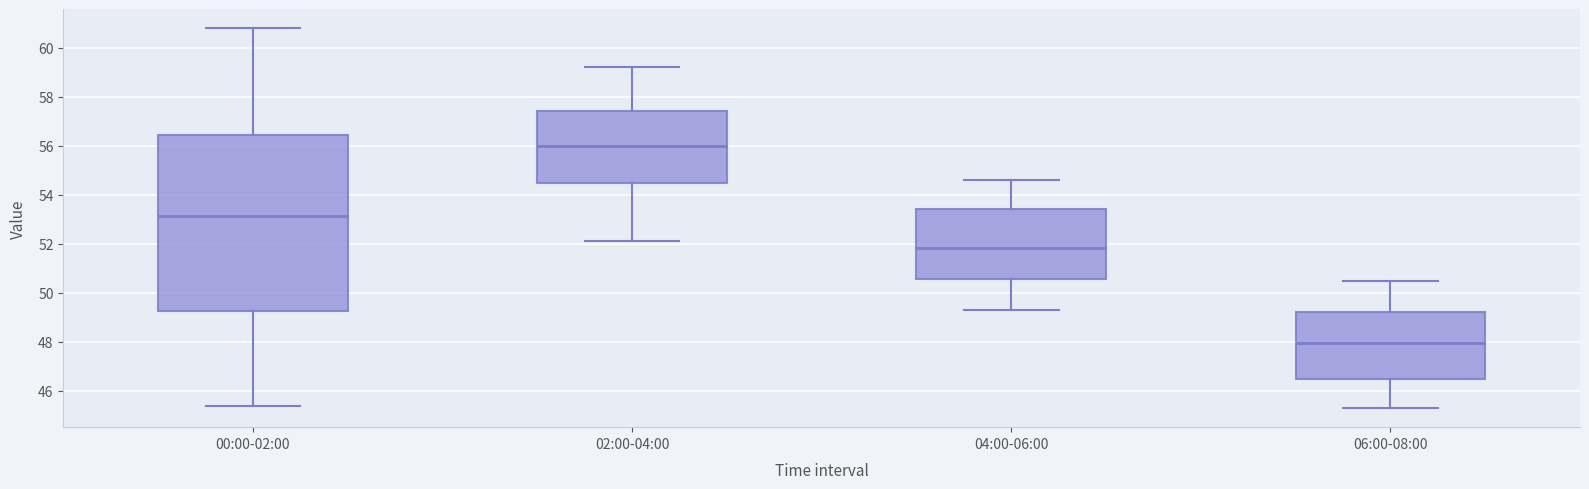

Reading left to right, transcribe this box plot: for each box, give where its median line is, the range the box spans, and where its two whiskers end, as read against the y-axis. The values are not printed on the chart, so give them approximately, as read against the axis.

00:00-02:00: median 53.2, box 49.2 to 56.4, whiskers 45.4 to 60.8
02:00-04:00: median 56.0, box 54.4 to 57.4, whiskers 52.2 to 59.2
04:00-06:00: median 51.8, box 50.6 to 53.4, whiskers 49.4 to 54.6
06:00-08:00: median 48.0, box 46.4 to 49.2, whiskers 45.4 to 50.6